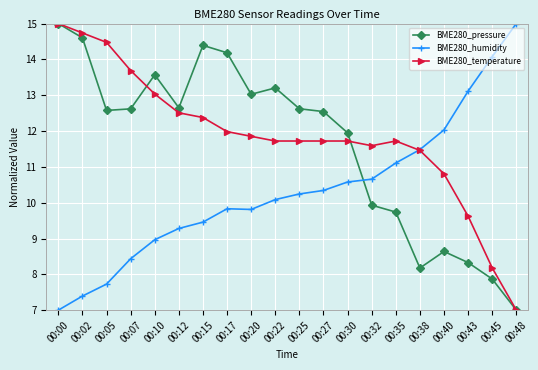

True or false: BME280_temperature and BME280_pressure cross at least once.

True